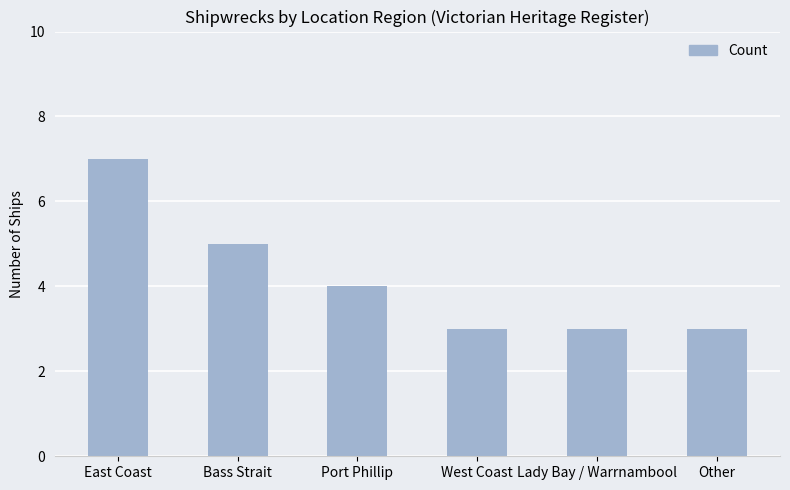

Does the chart contain stacked bars?

No